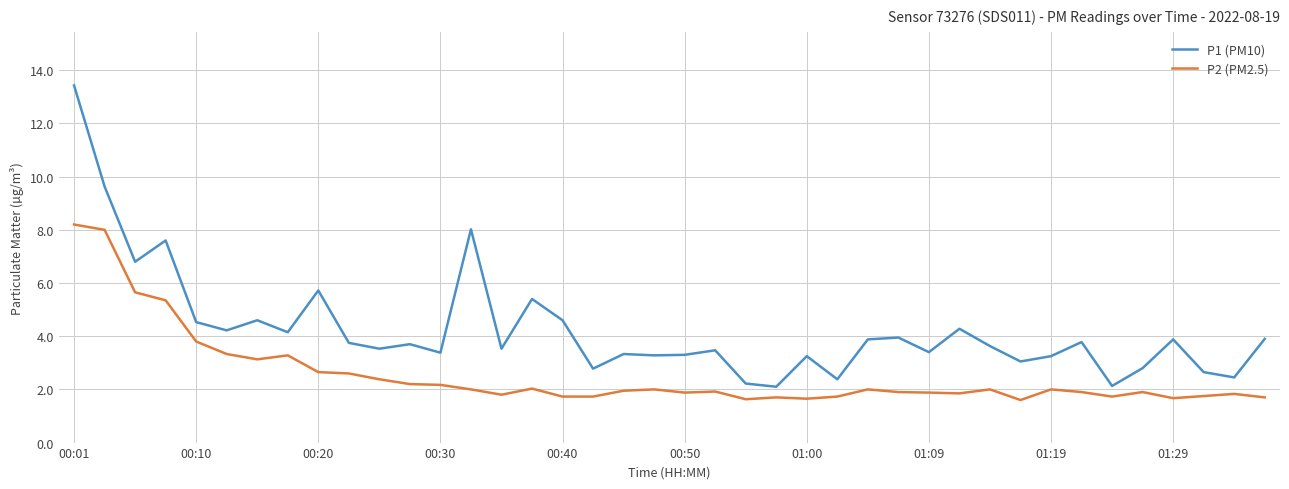

What is the difference between the maximum and minimum values in the P1 (PM10) series?

11.3